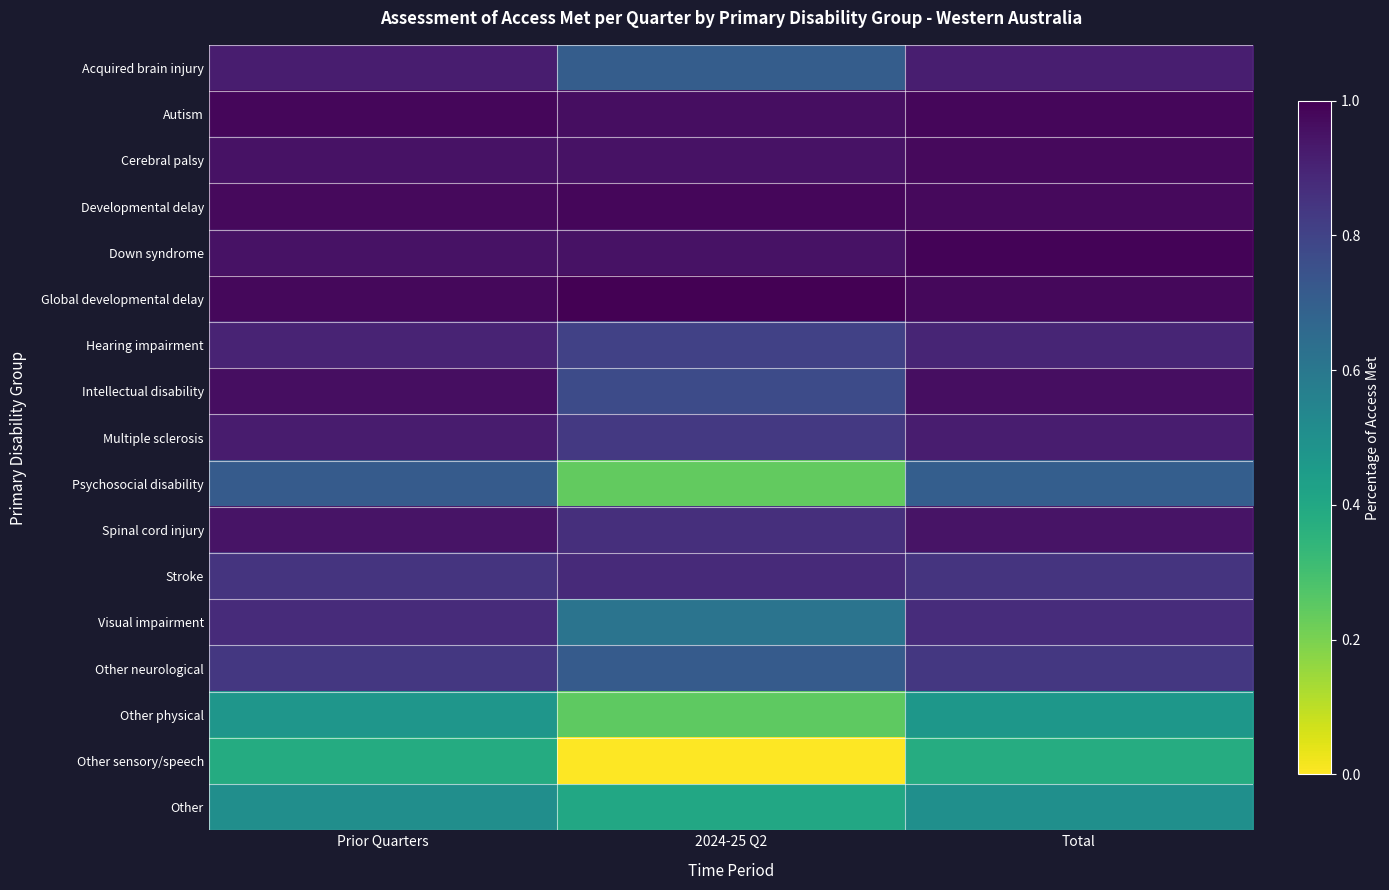

Which series has the largest range (max minus min)?

Psychosocial disability